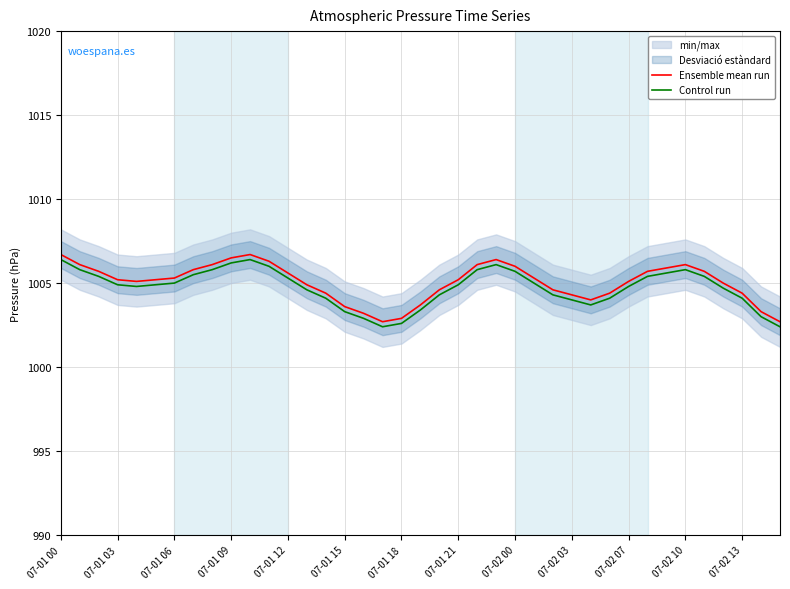

True or false: Control run has a value of 1729.3 at 07-01 03.

False